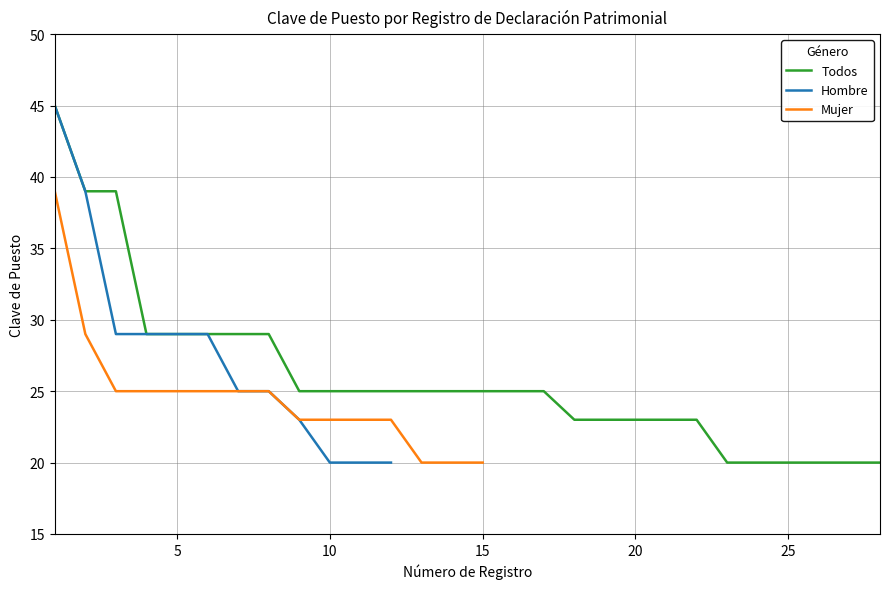

What is the minimum value for Todos?

20